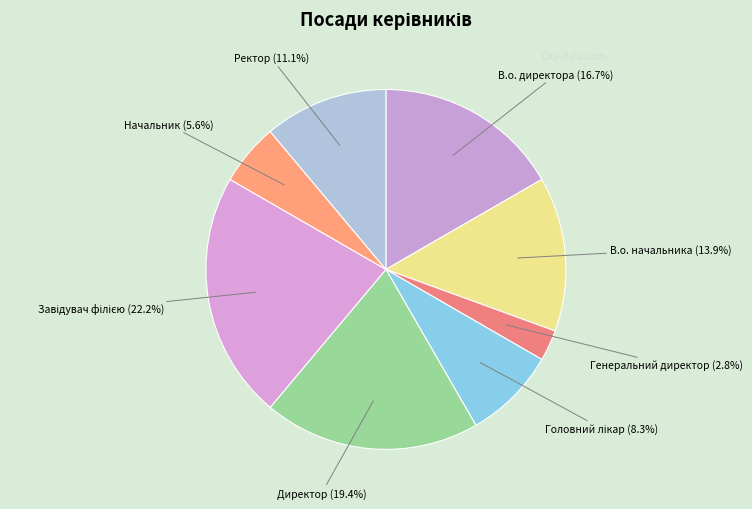

Which category has the smallest portion of the pie?

Генеральний директор